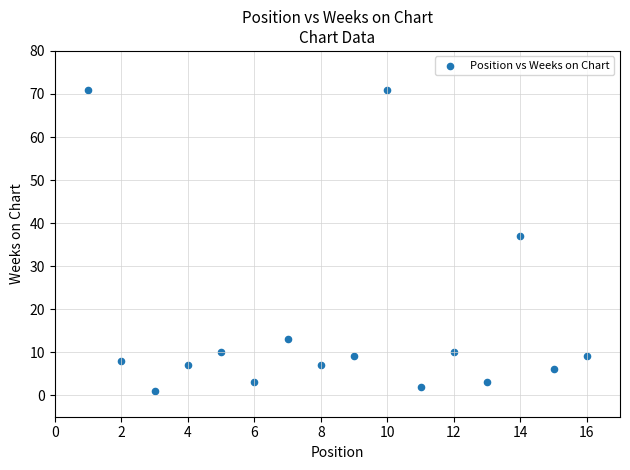

What Y value in the scatter plot is closest to 36?

37